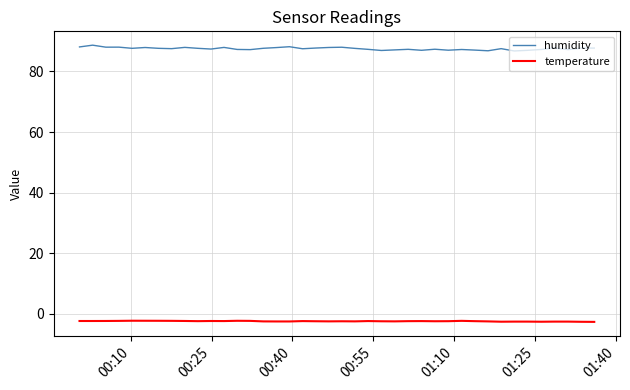

Does the chart have visible grid lines?

Yes